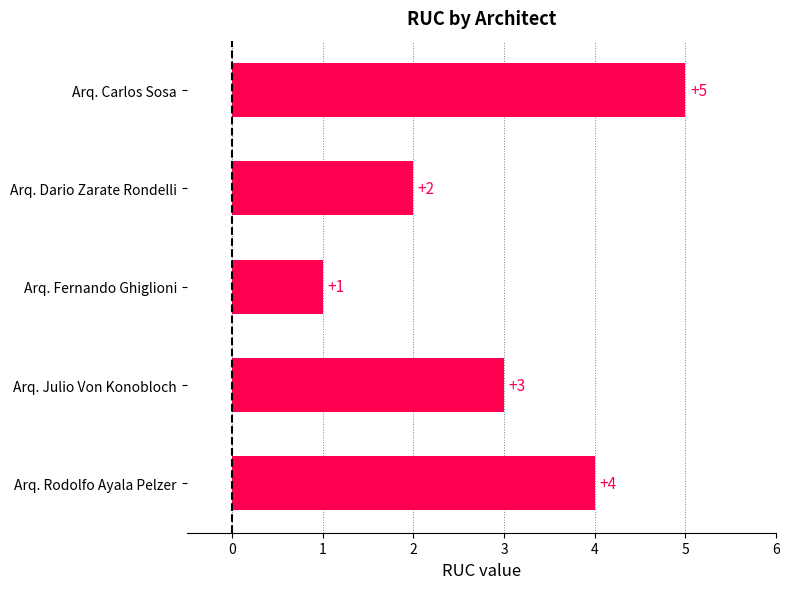

Rank the categories by value from highest to lowest.

Arq. Carlos Sosa, Arq. Rodolfo Ayala Pelzer, Arq. Julio Von Konobloch, Arq. Dario Zarate Rondelli, Arq. Fernando Ghiglioni